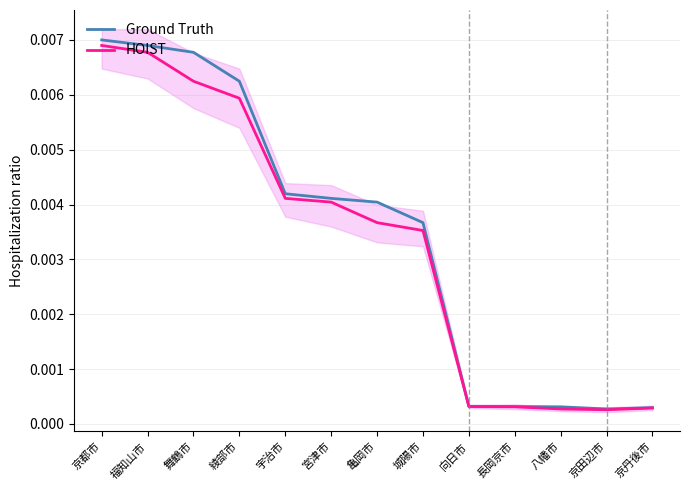

Rank the categories by HOIST value from highest to lowest.

京都市, 福知山市, 舞鶴市, 綾部市, 宇治市, 宮津市, 亀岡市, 城陽市, 向日市, 長岡京市, 京丹後市, 八幡市, 京田辺市